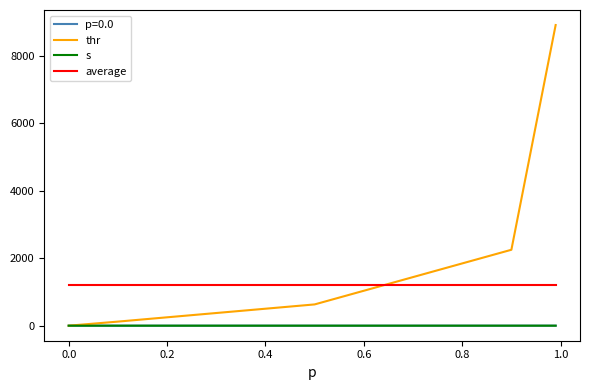

What is the maximum value shown in the chart?

8916.4